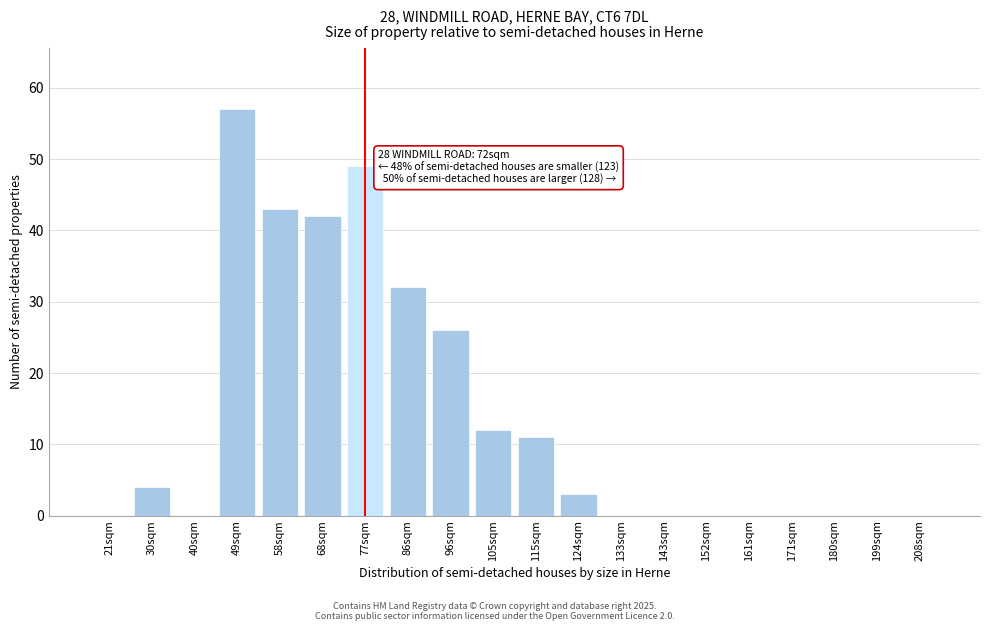

Reading left to right, transcribe all the data shown in this chart.

21sqm=0	30sqm=4	40sqm=0	49sqm=57	58sqm=43	68sqm=42	77sqm=49	86sqm=32	96sqm=26	105sqm=12	115sqm=11	124sqm=3	133sqm=0	143sqm=0	152sqm=0	161sqm=0	171sqm=0	180sqm=0	199sqm=0	208sqm=0